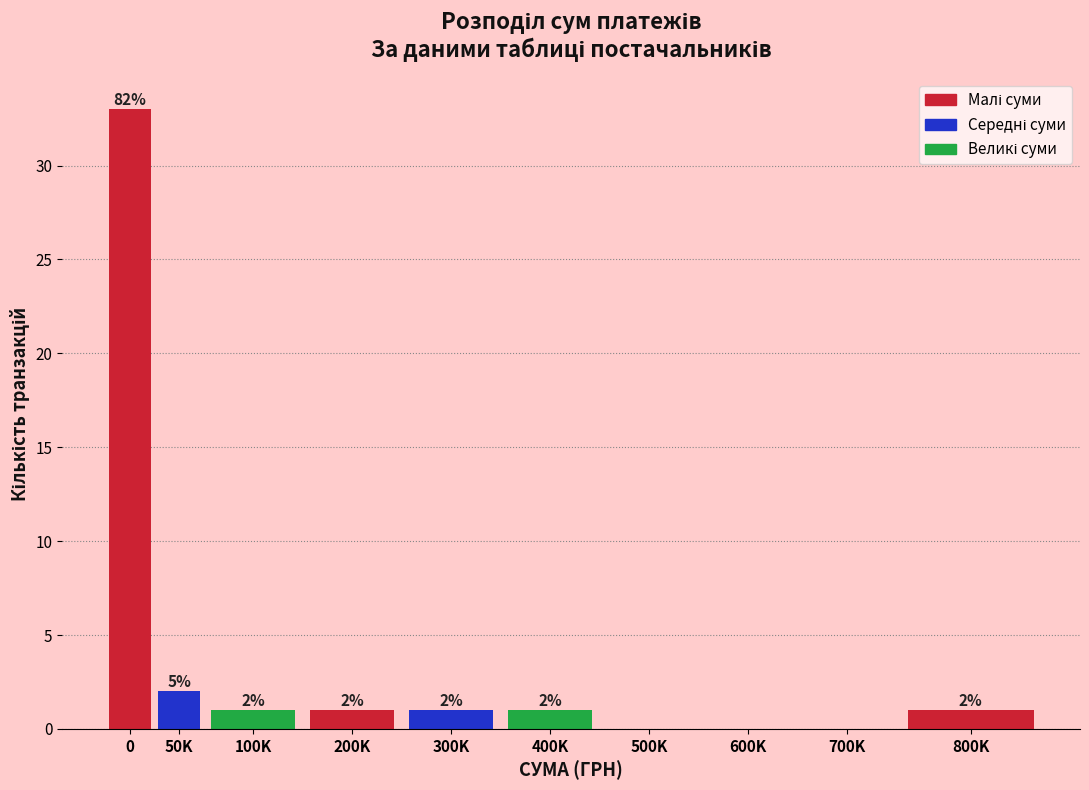

Reading left to right, transcribe all the data shown in this chart.

0=33	50K=2	100K=1	200K=1	300K=1	400K=1	500K=0	600K=0	700K=0	800K=1